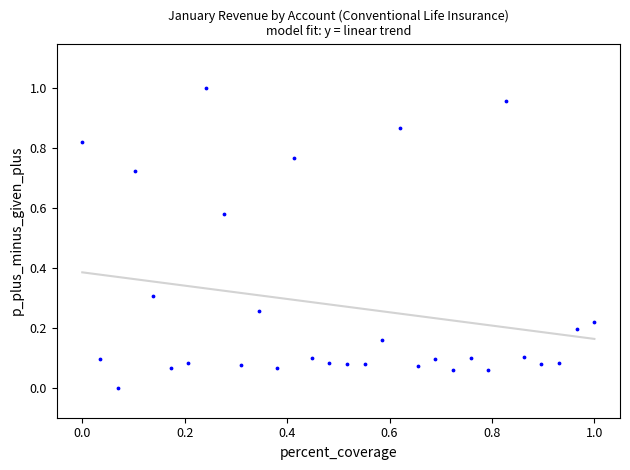

How many points are shown in the scatter plot?

30